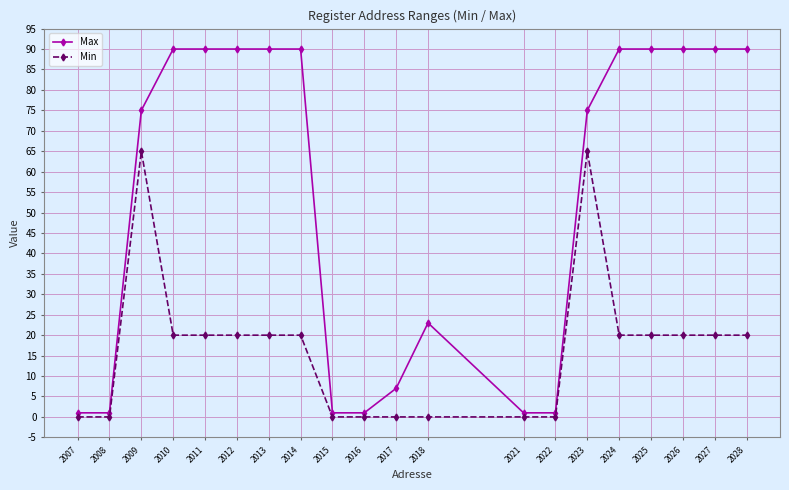

Reading left to right, extract all data points from this chart.

Max: 2007=1	2008=1	2009=75	2010=90	2011=90	2012=90	2013=90	2014=90	2015=1	2016=1	2017=7	2018=23	2021=1	2022=1	2023=75	2024=90	2025=90	2026=90	2027=90	2028=90
Min: 2007=0	2008=0	2009=65	2010=20	2011=20	2012=20	2013=20	2014=20	2015=0	2016=0	2017=0	2018=0	2021=0	2022=0	2023=65	2024=20	2025=20	2026=20	2027=20	2028=20